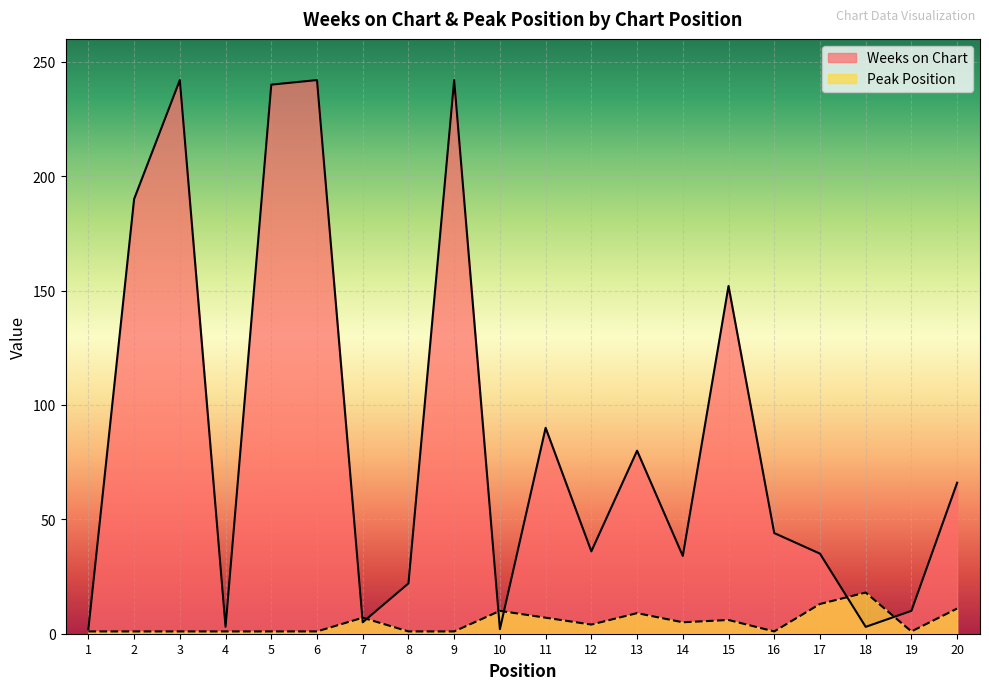

Which has a higher value, 18 or 1?

18